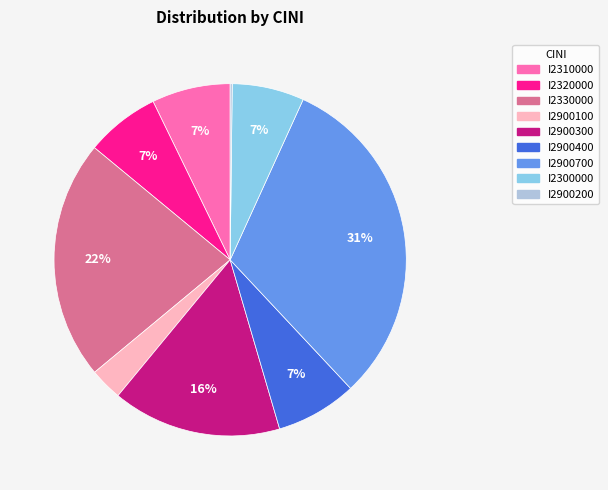

Approximately how many times larger is the value at I2900400 compared to I2330000?

0.3